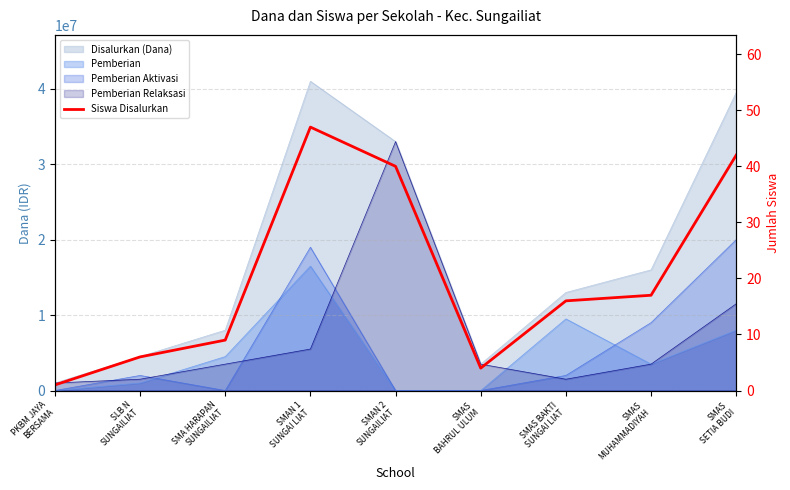

Reading right to left, list all the values displayed in this chart.

42	17	16	4	40	47	9	6	1